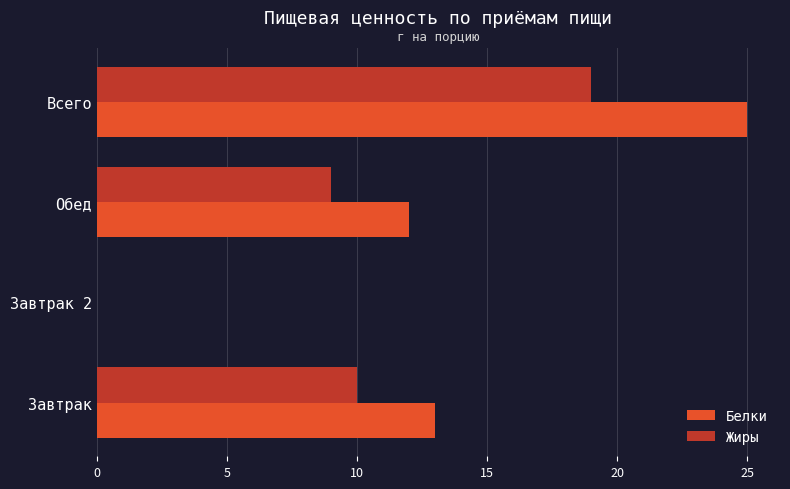

What is the maximum value shown in the chart?

25